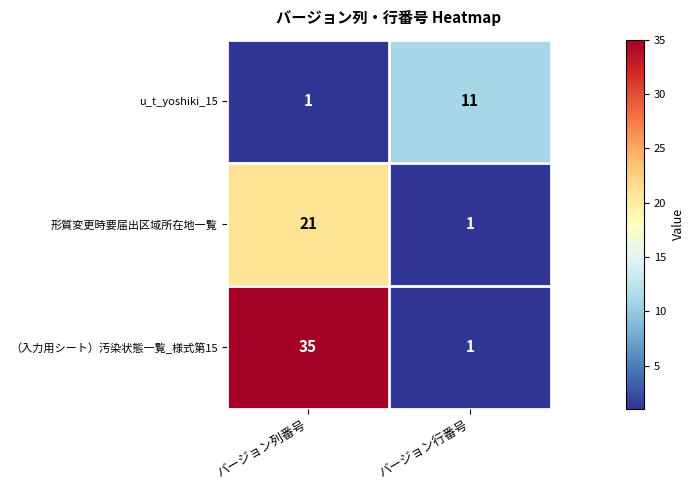

Where is u_t_yoshiki_15 nearest to the value 6?

バージョン列番号